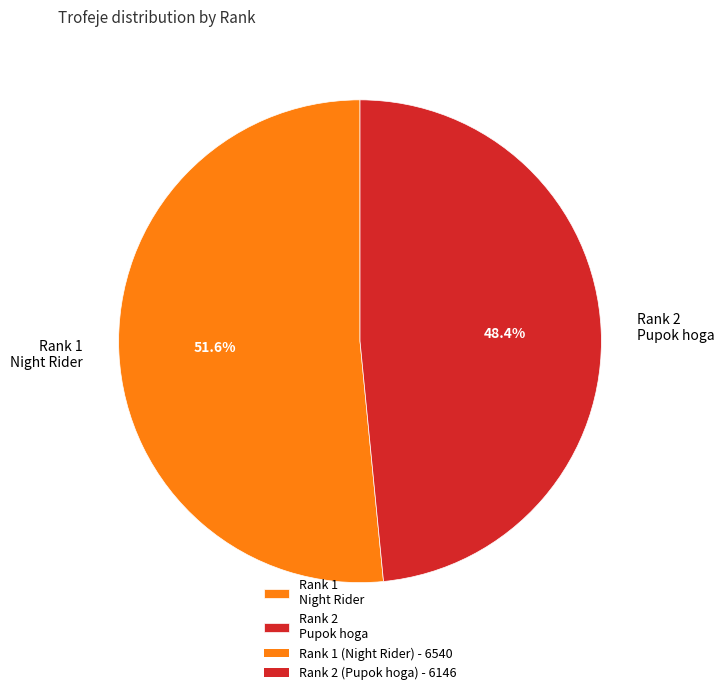

What is the total percentage of Rank 1 Night Rider and Rank 2 Pupok hoga?

100.0%